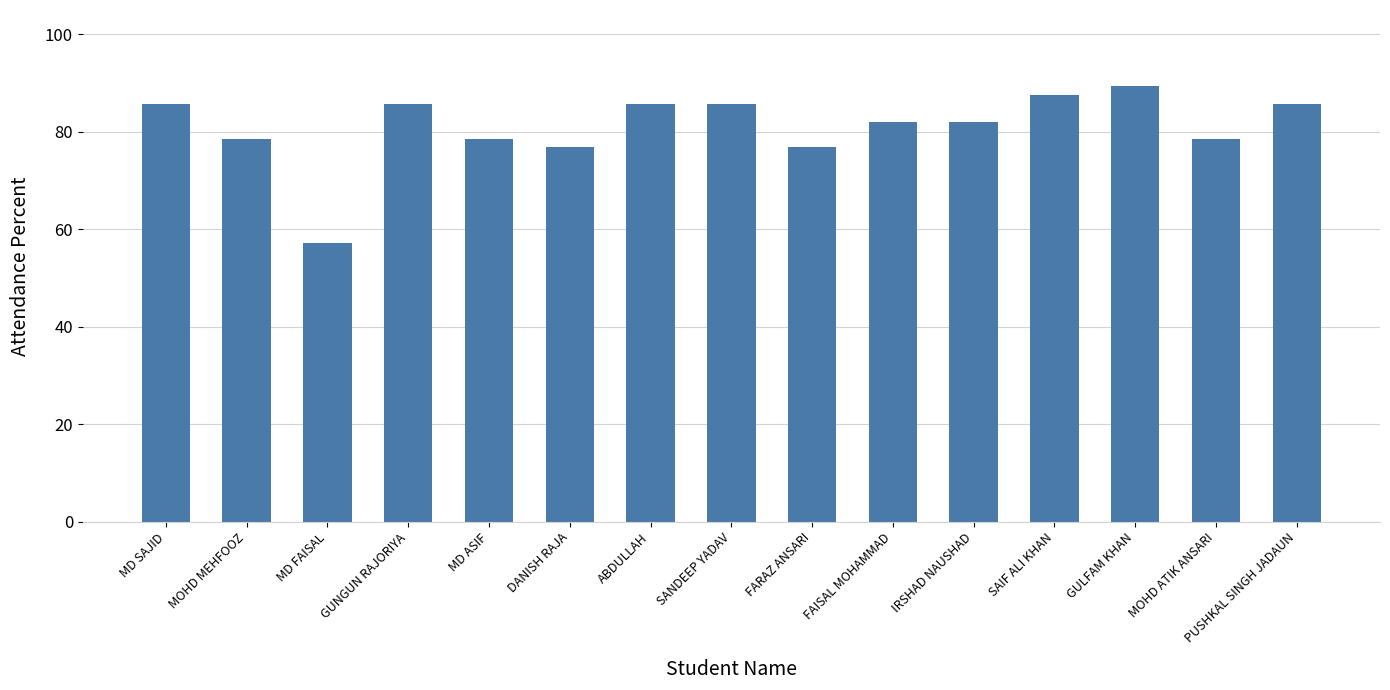

What is the average value?

81.1